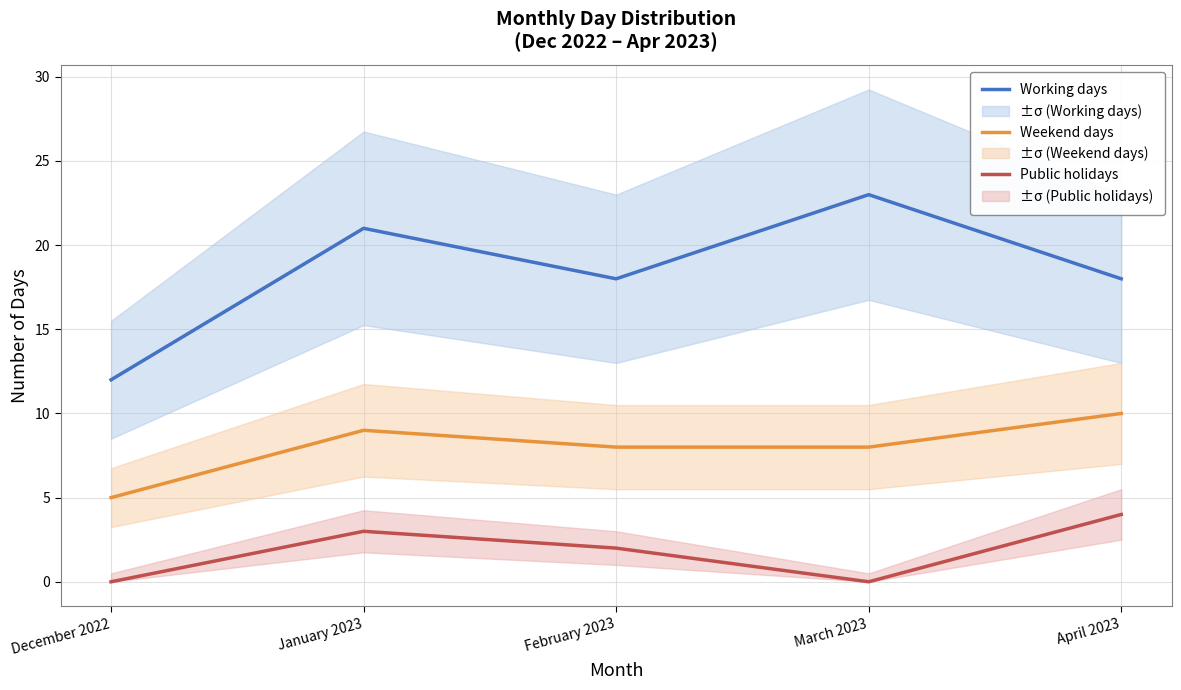

Does the chart have visible grid lines?

Yes